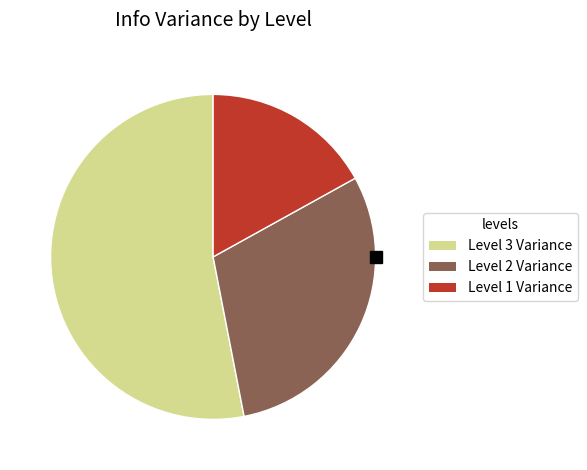

What is the smallest slice in the pie chart?

Level 1 Variance